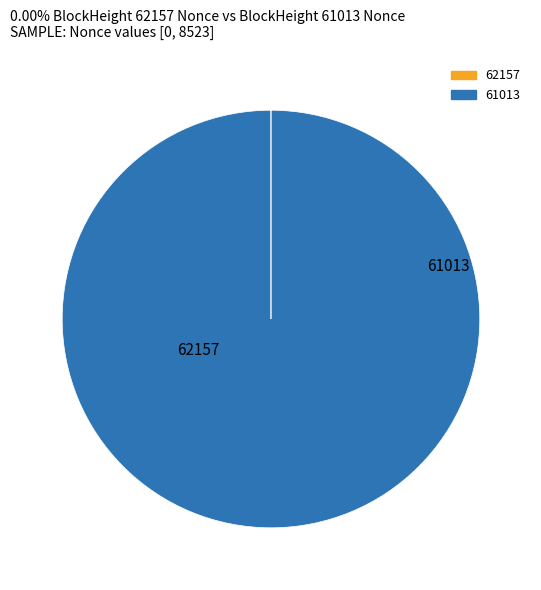

Rank the categories by value from lowest to highest.

62157, 61013